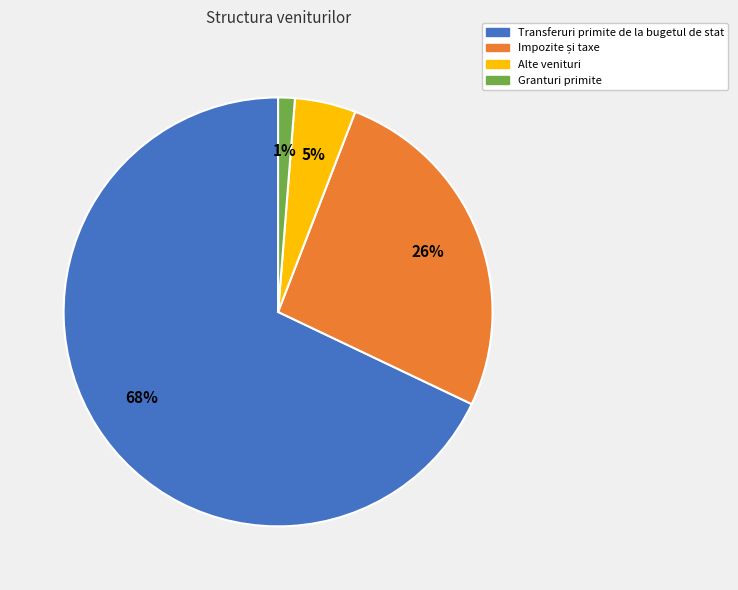

To the nearest percent, what percentage of the pie is Transferuri primite de la bugetul de stat?

68%